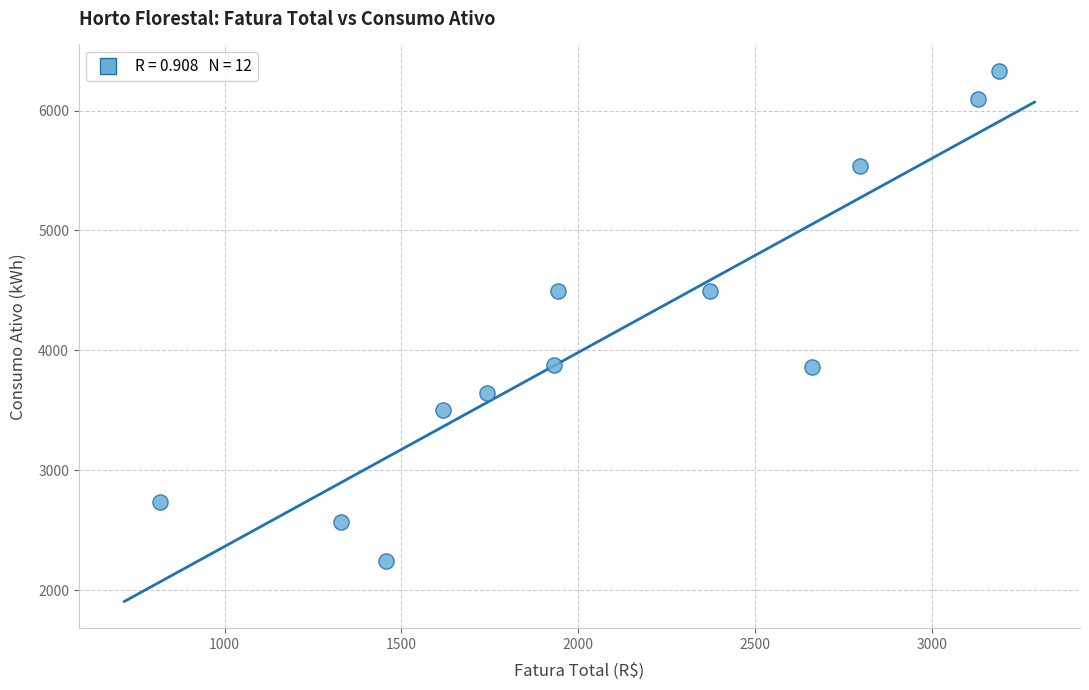

What is the range of Y values (max minus min)?

4083